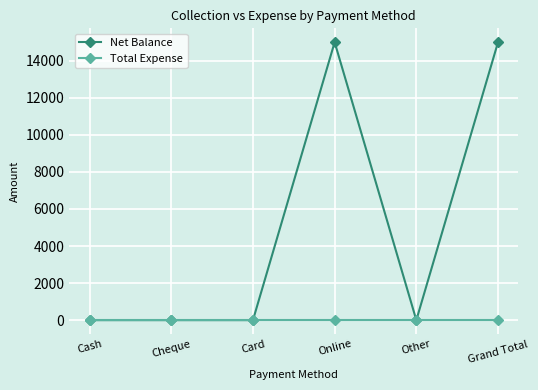

What is the label of the 2nd point from the left?

Cheque